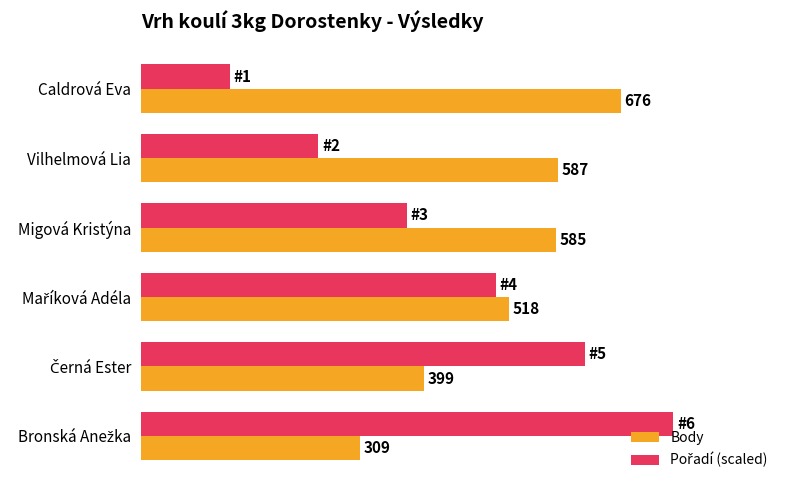

Which label corresponds to the smallest value in the chart?

Caldrová Eva